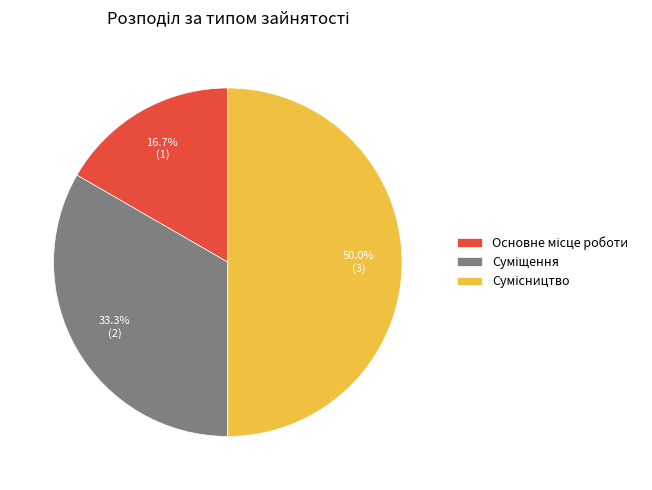

Which category has the smallest portion of the pie?

Основне місце роботи